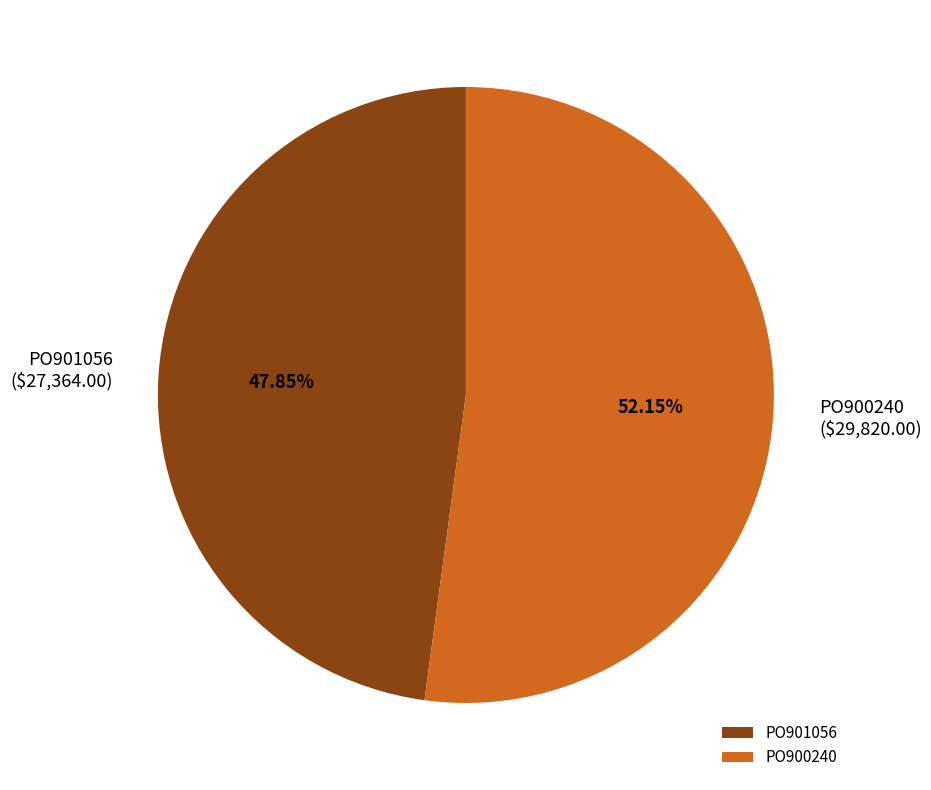

Does PO900240 account for over 50% of the chart?

Yes